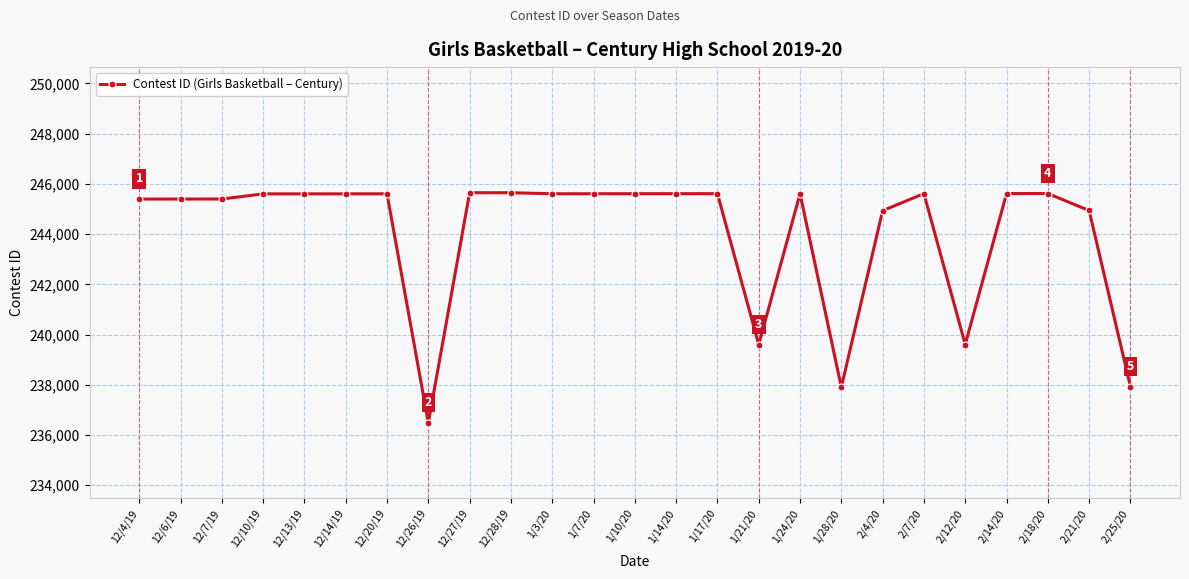

What is the approximate value at 2/12/20, to the nearest 10?

239600